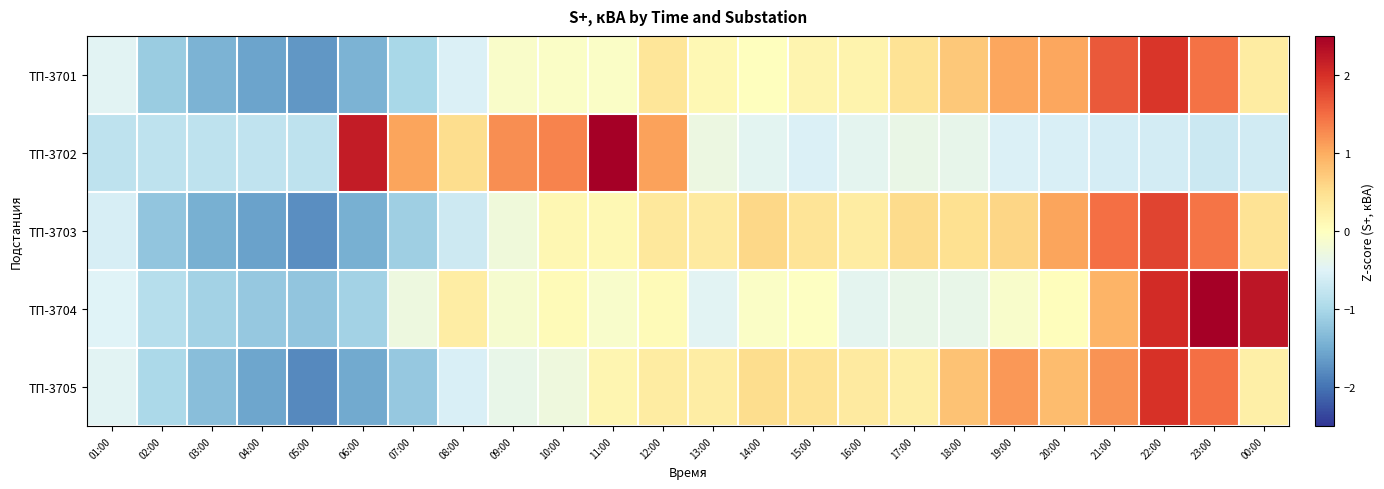

How many distinct data groups are displayed?

5